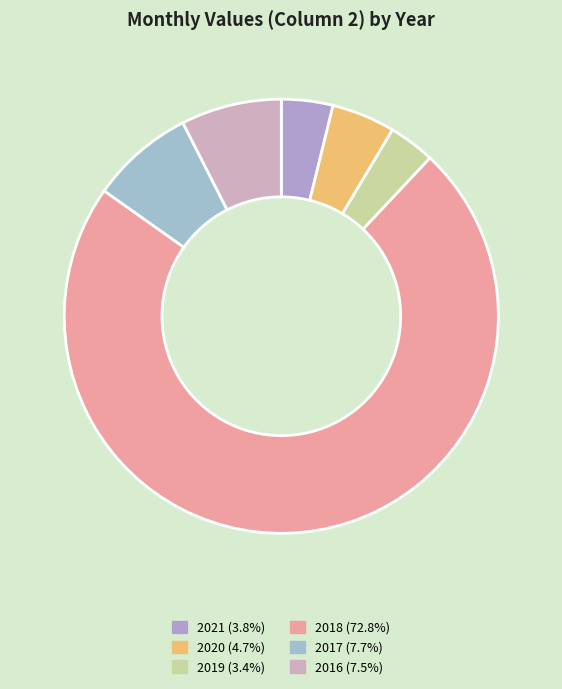

How many segments does this pie chart have?

6